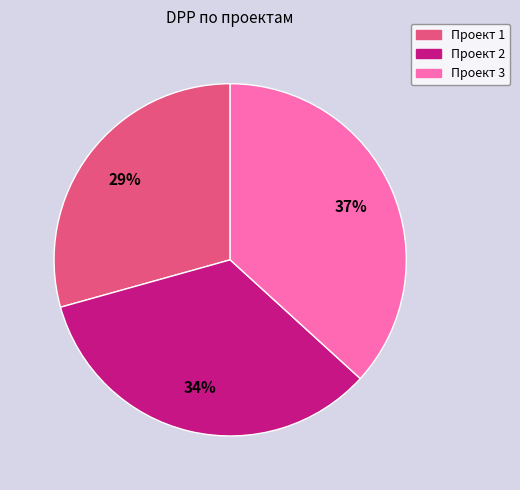

What is the smallest slice in the pie chart?

Проект 1